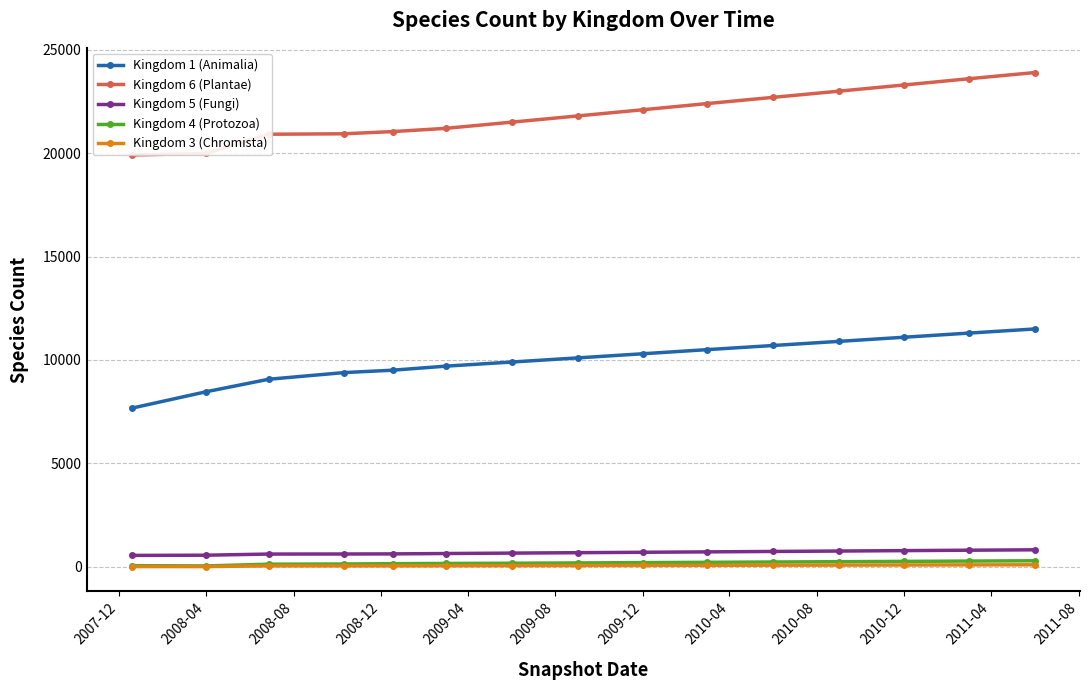

True or false: Kingdom 5 (Fungi) has more than 0 points higher than both neighbors.

False